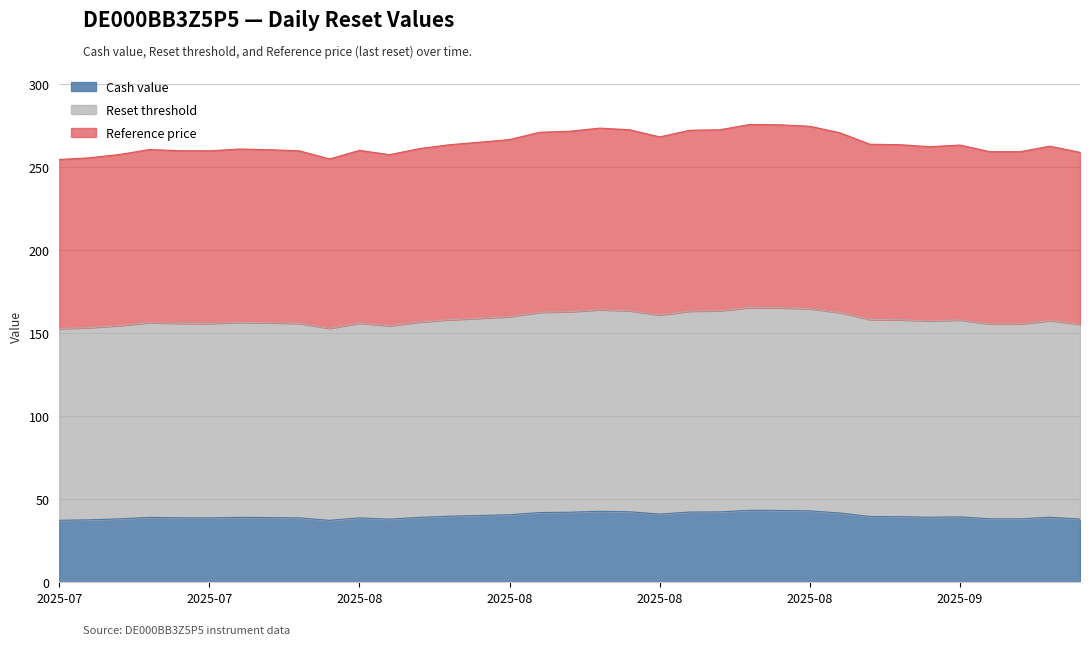

Which series has the largest total across all categories?

Reset threshold